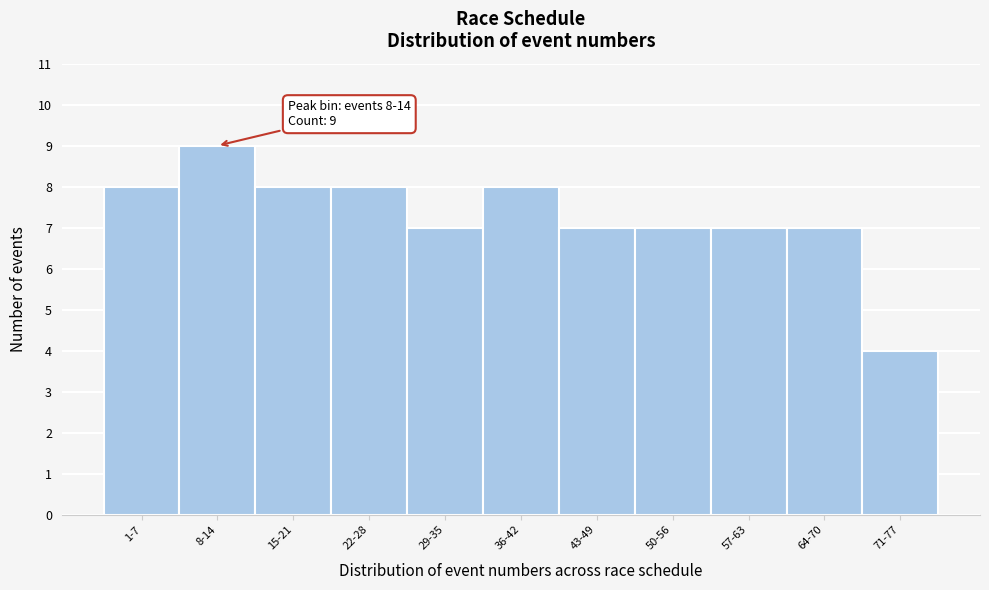

Reading left to right, what are all the values shown in this chart?

1-7=8	8-14=9	15-21=8	22-28=8	29-35=7	36-42=8	43-49=7	50-56=7	57-63=7	64-70=7	71-77=4